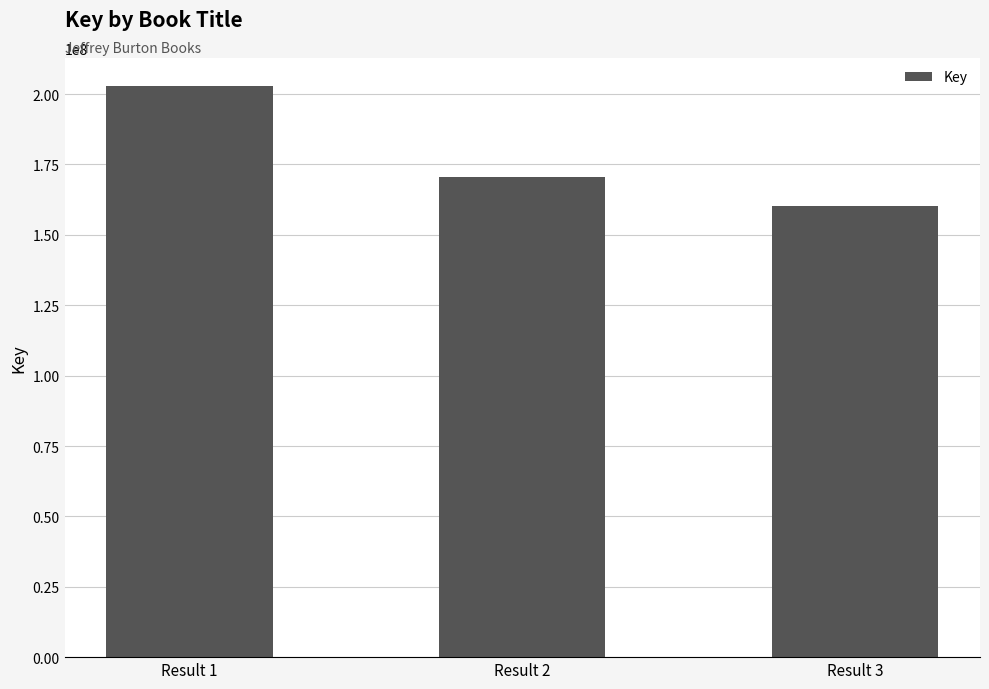

What is the difference between the values at Result 3 and Result 2?

10267627